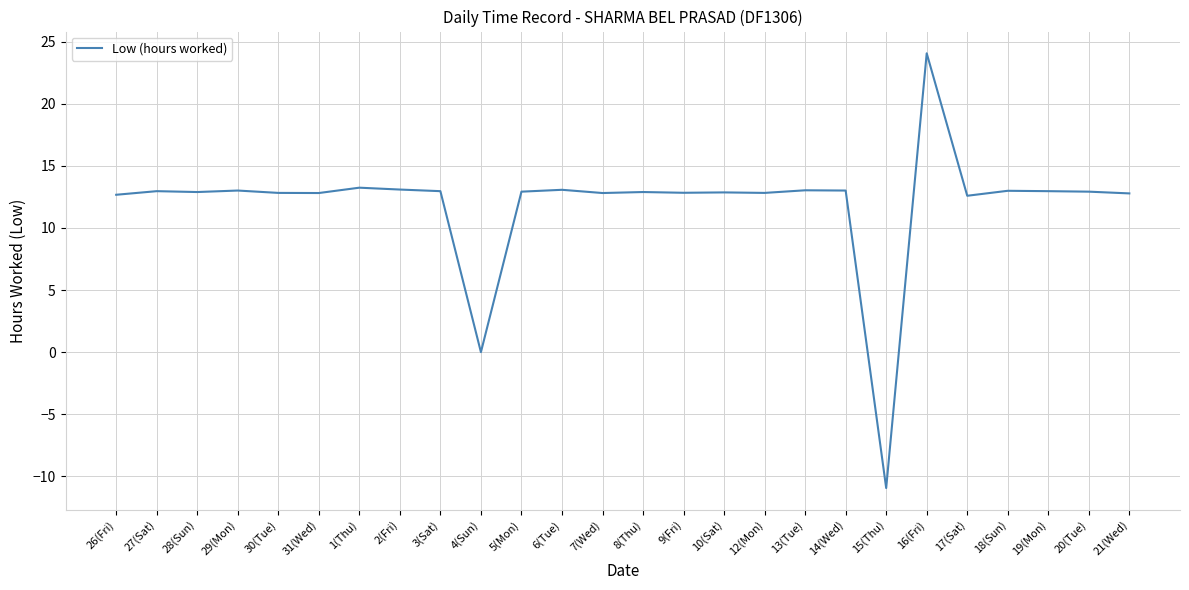

Approximately how many times larger is the value at 2(Fri) compared to 7(Wed)?

1.0